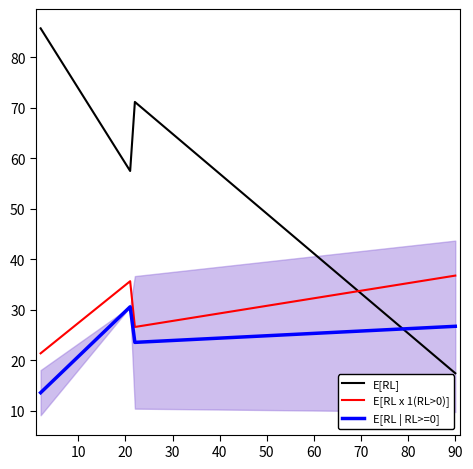

How many interior local valleys does the E[RL] series have?

1